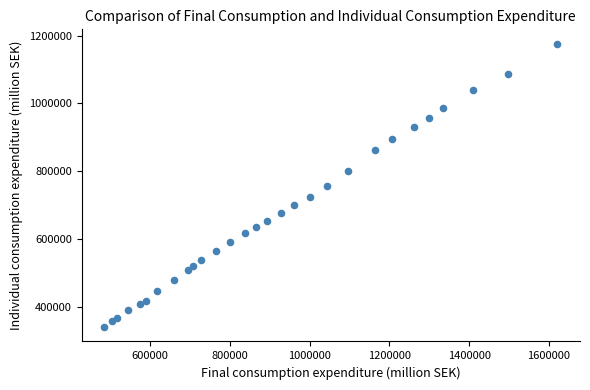

What is the range of X values (max minus min)?

1135671